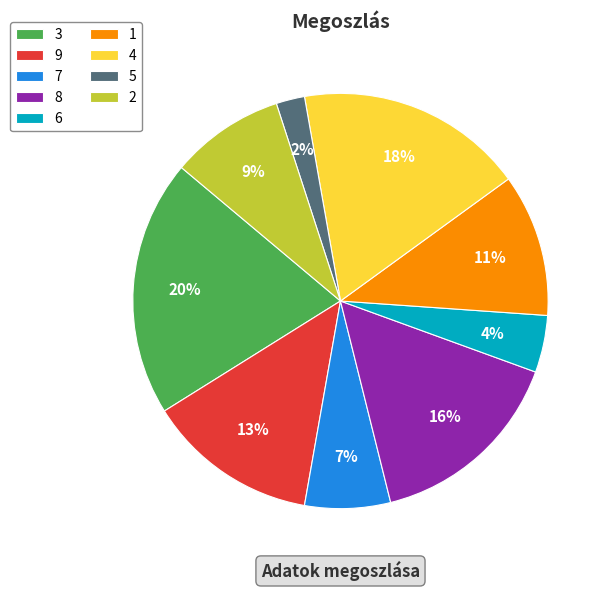

Do 7 and 9 together represent more than half of the pie?

No